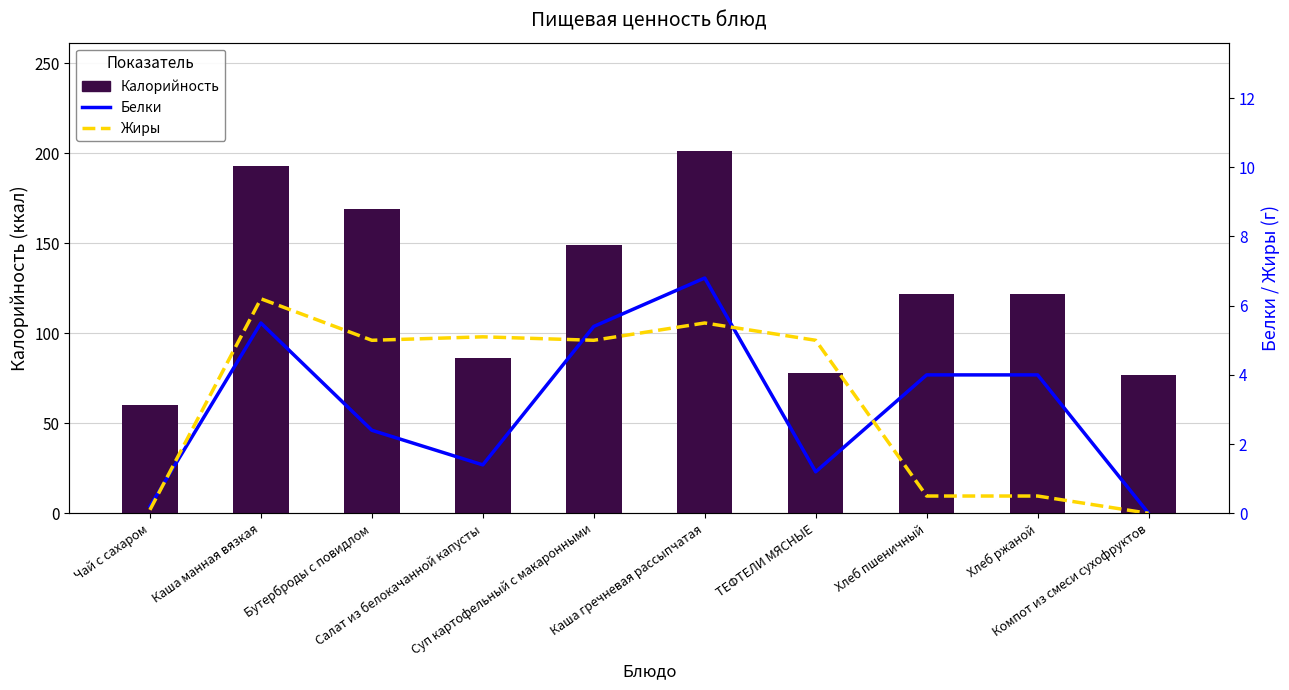

Between ТЕФТЕЛИ МЯСНЫЕ and Хлеб пшеничный, which is larger?

Хлеб пшеничный